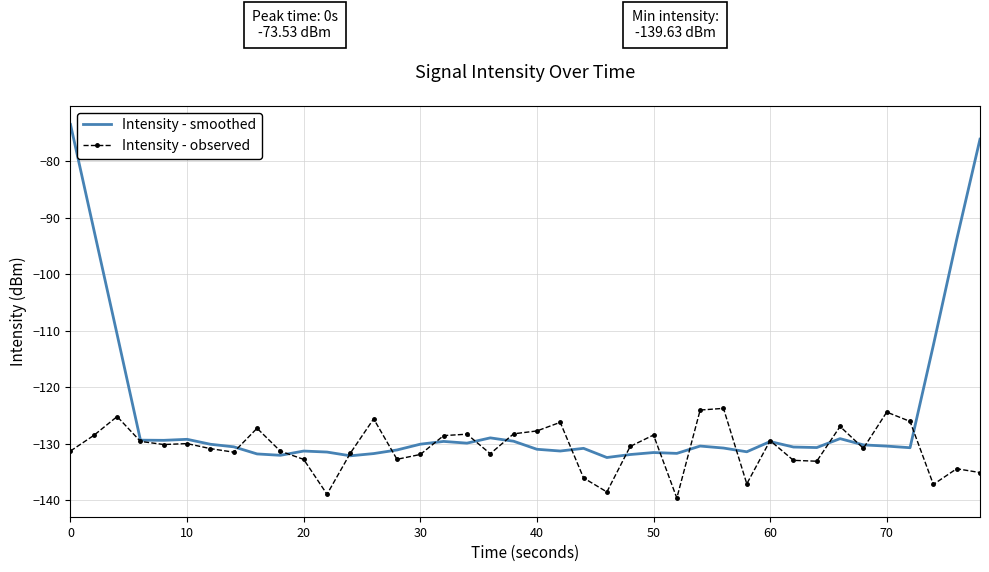

Rank the series by their average value, from lowest to highest.

Intensity - observed, Intensity - smoothed